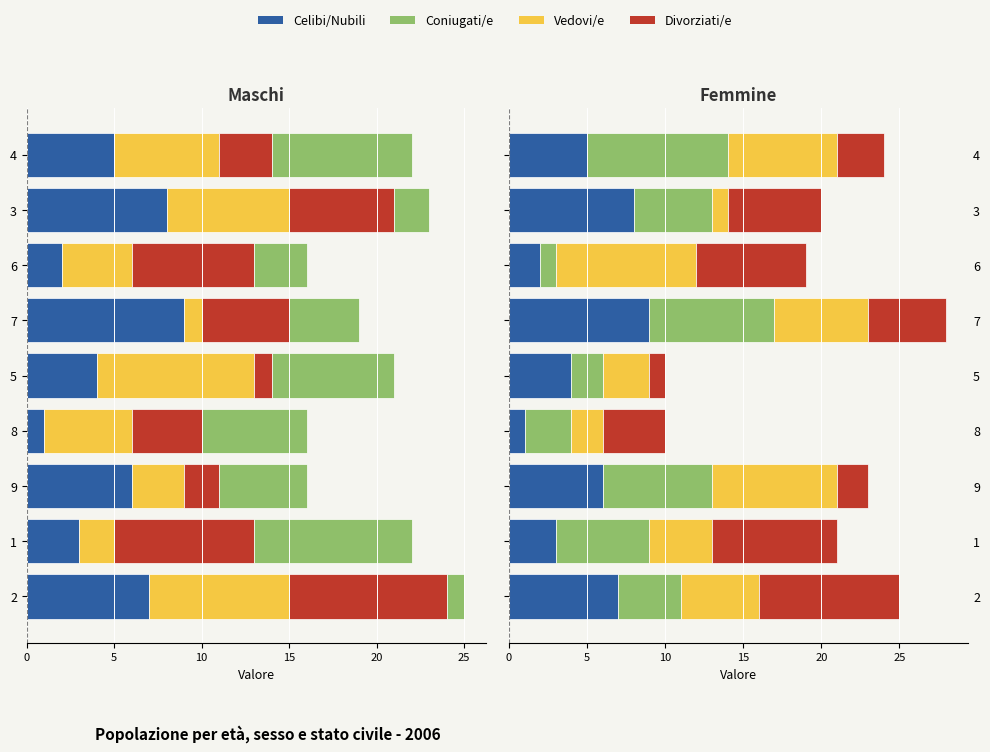

What is the average value of the Celibi/Nubili series?

5